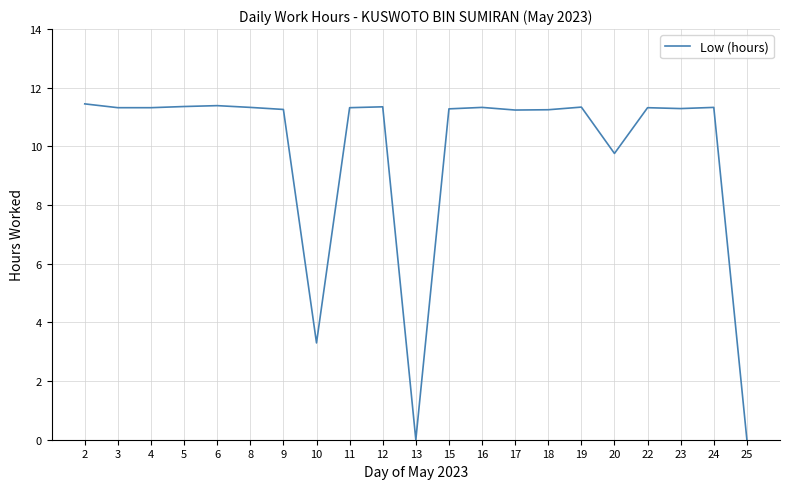

Which has a higher value, 10 or 11?

11